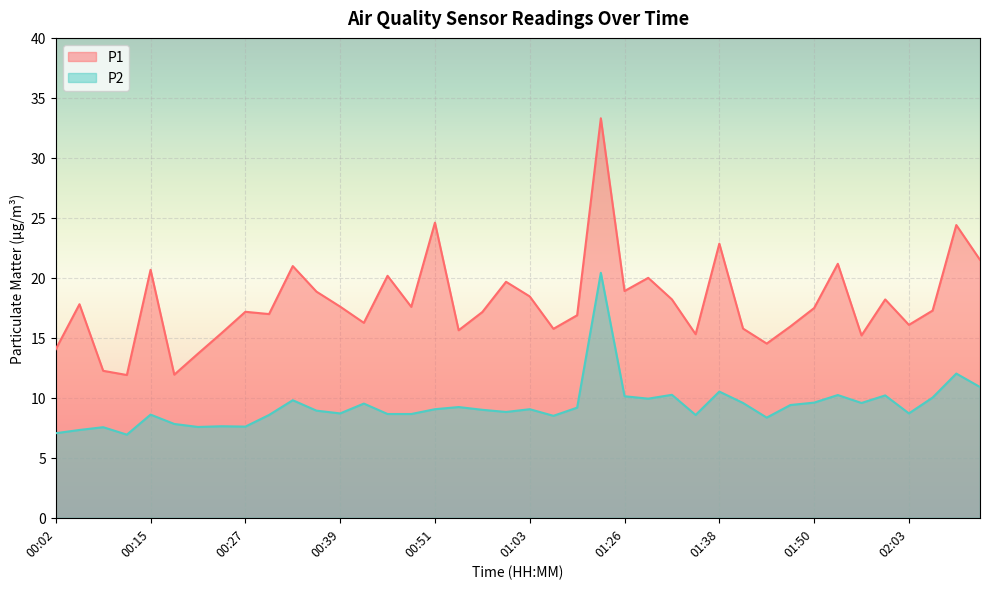

Count the number of categories in the chart.

40